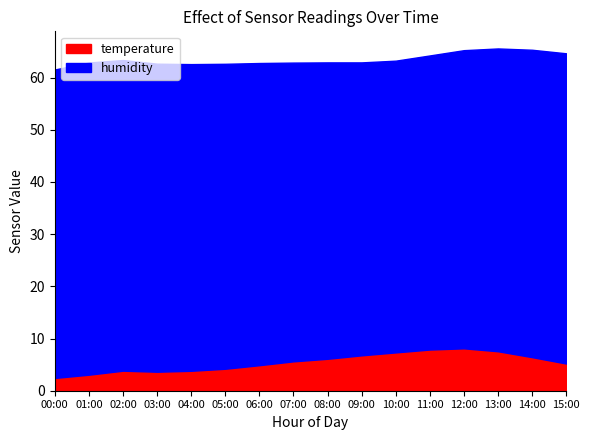

At 15:00, list the series in order from smallest to largest.

temperature, humidity